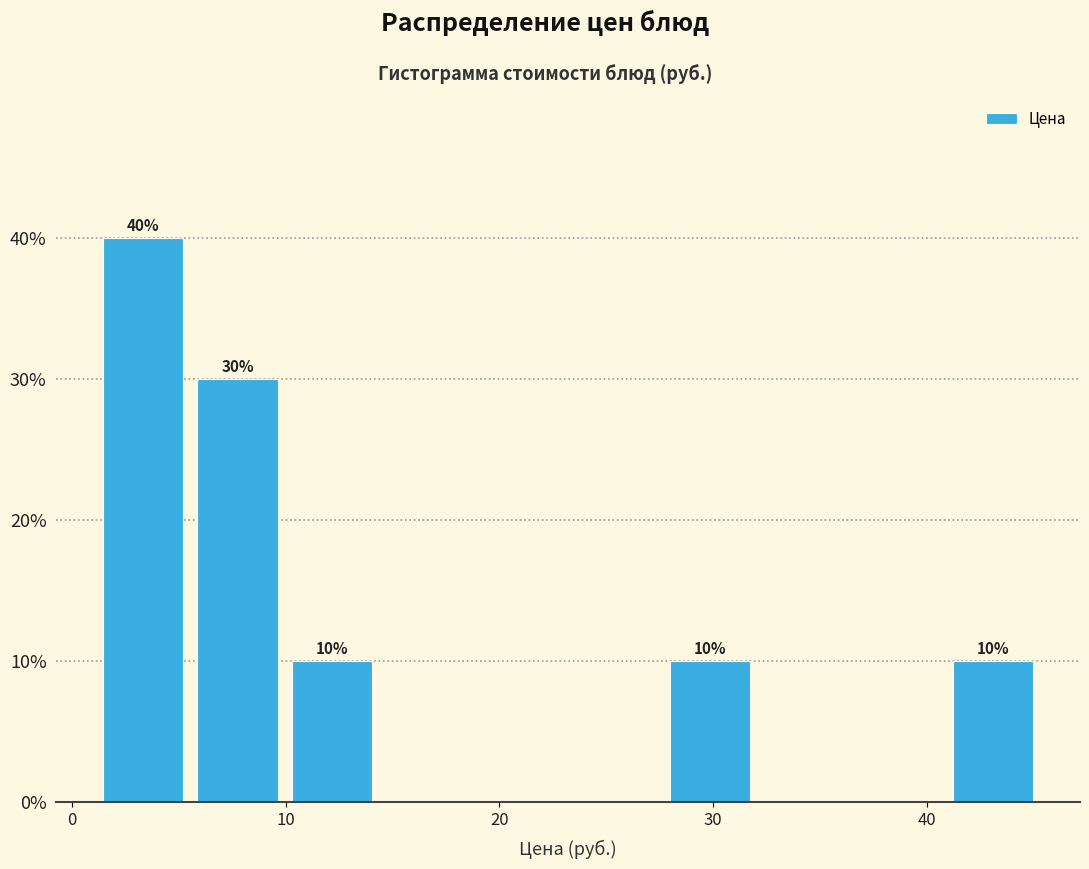

Over which range of the x-axis is the bar tallest?

1 to 6